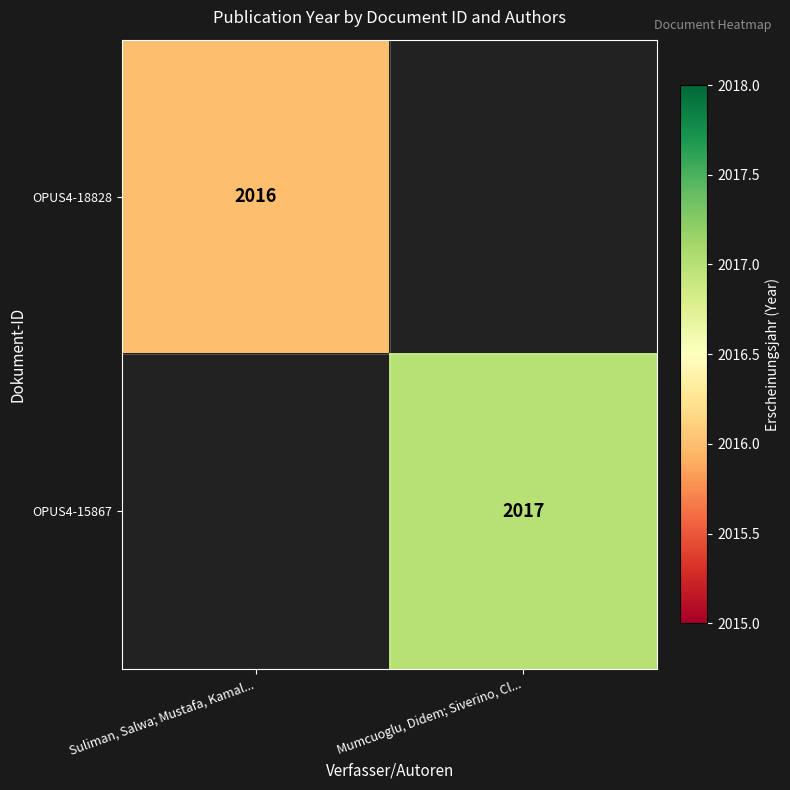

The value of OPUS4-15867 at Mumcuoglu, Didem; Siverino, Cl... is 2017. True or false?

True